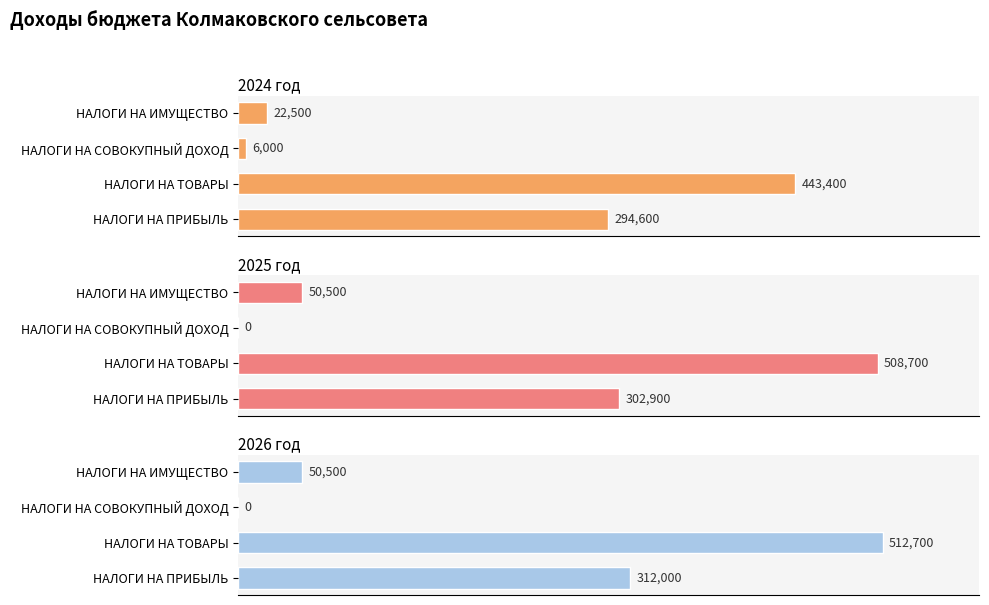

How many data points in 2024 год are less than 294600?

2